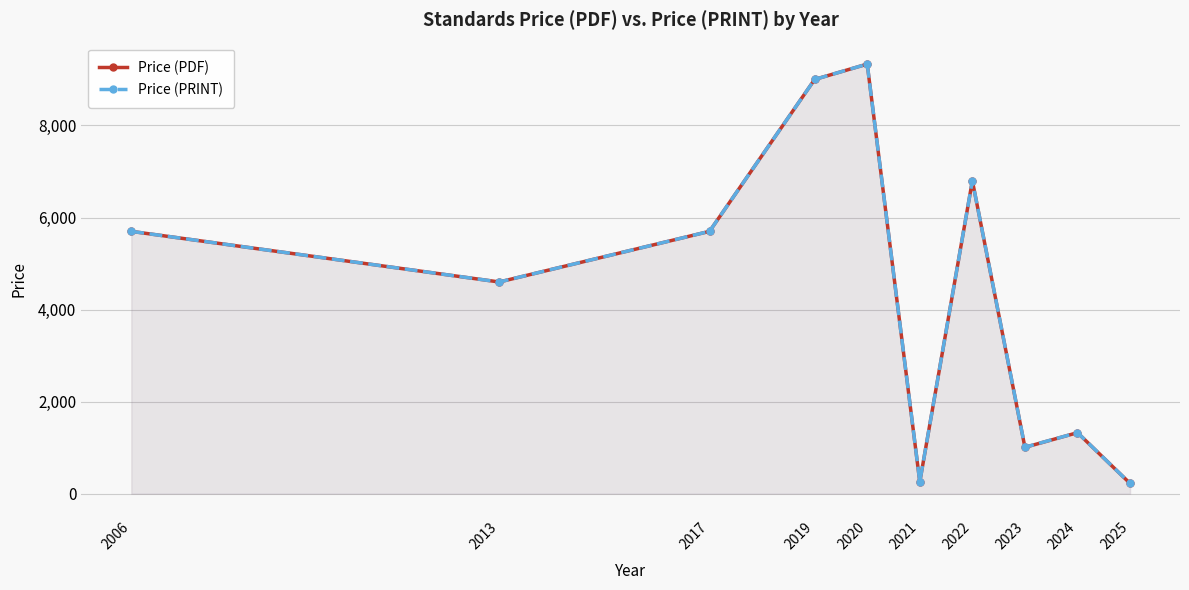

How many interior local peaks does the Price (PDF) series have?

3